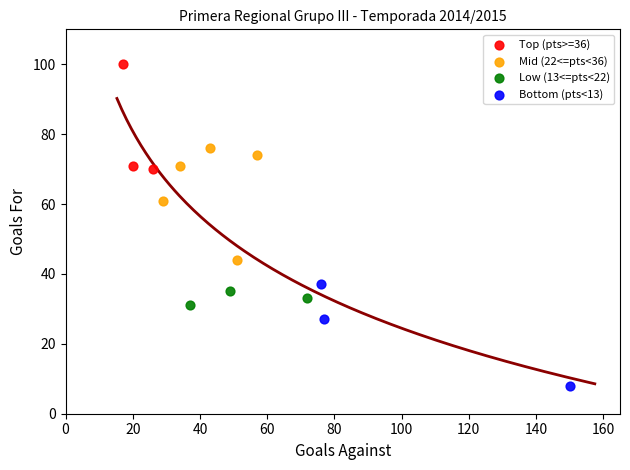

Which series has the largest Y range (max minus min)?

Mid (22<=pts<36)